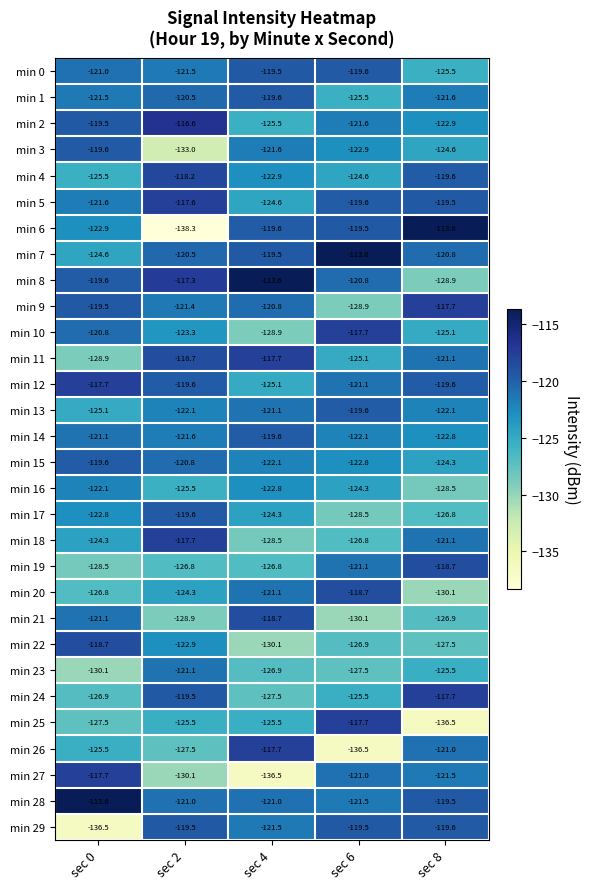

Which series changed the most between sec 0 and sec 4?

min 27